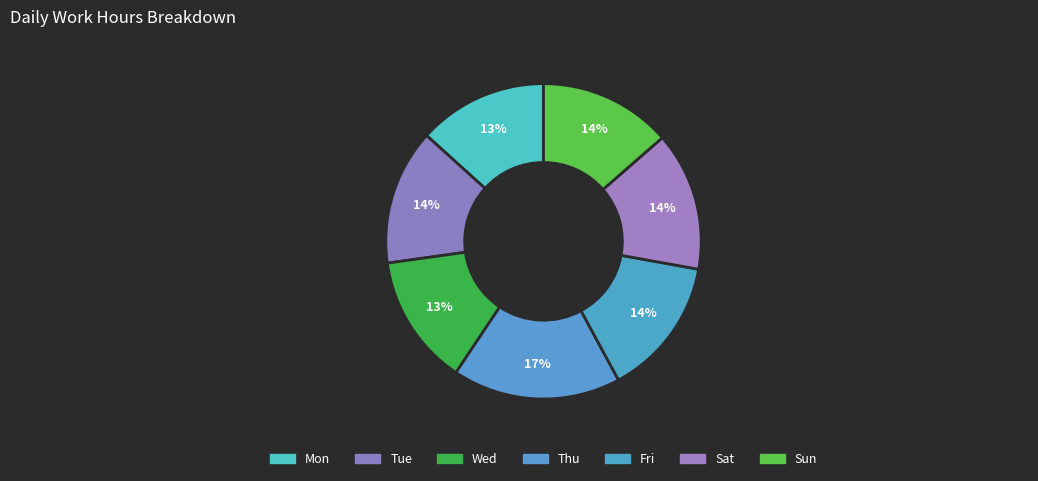

Which slice is the largest?

Thu